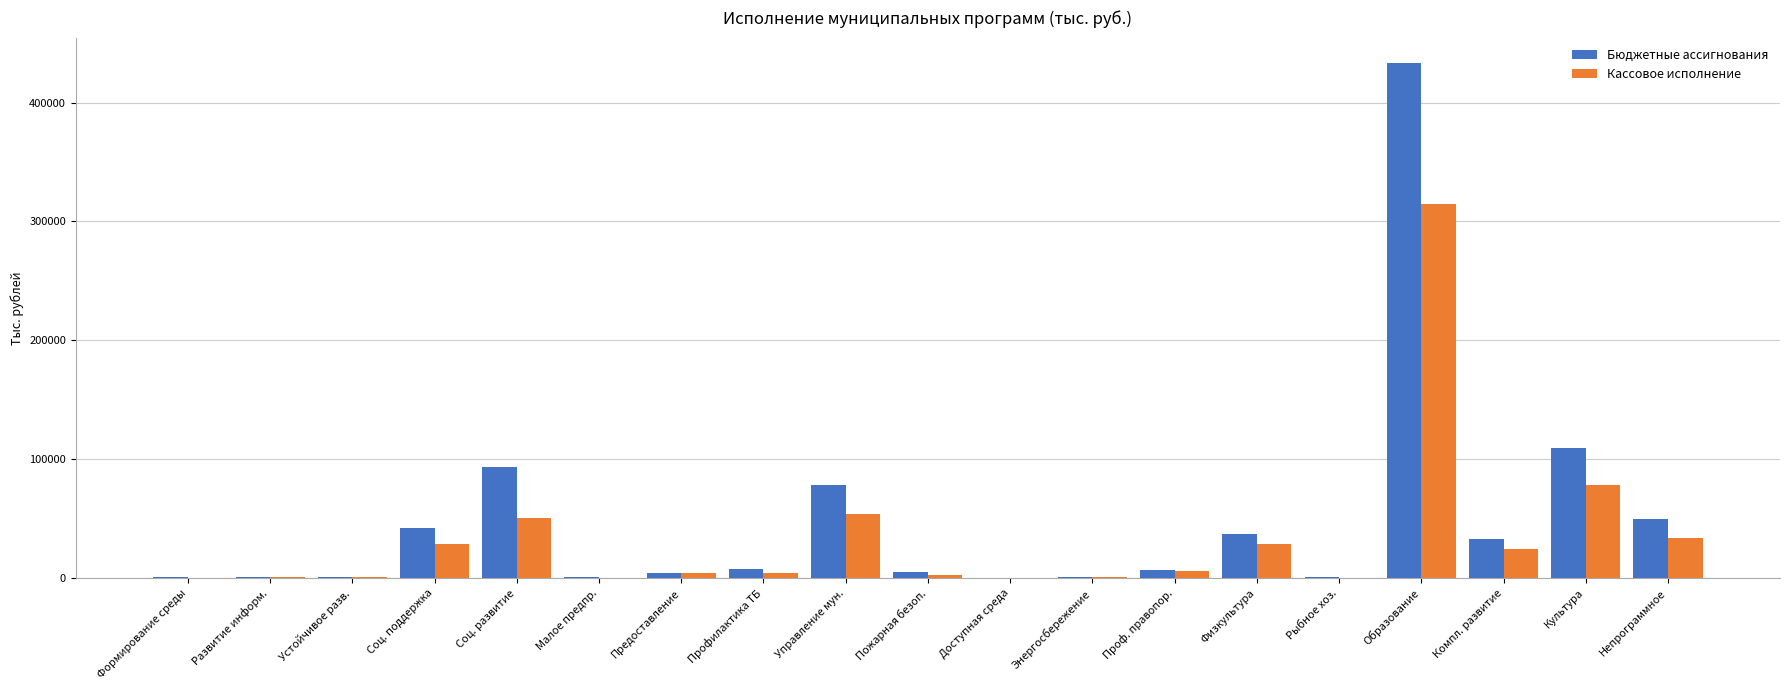

What is the maximum value for Бюджетные ассигнования?

432994.7